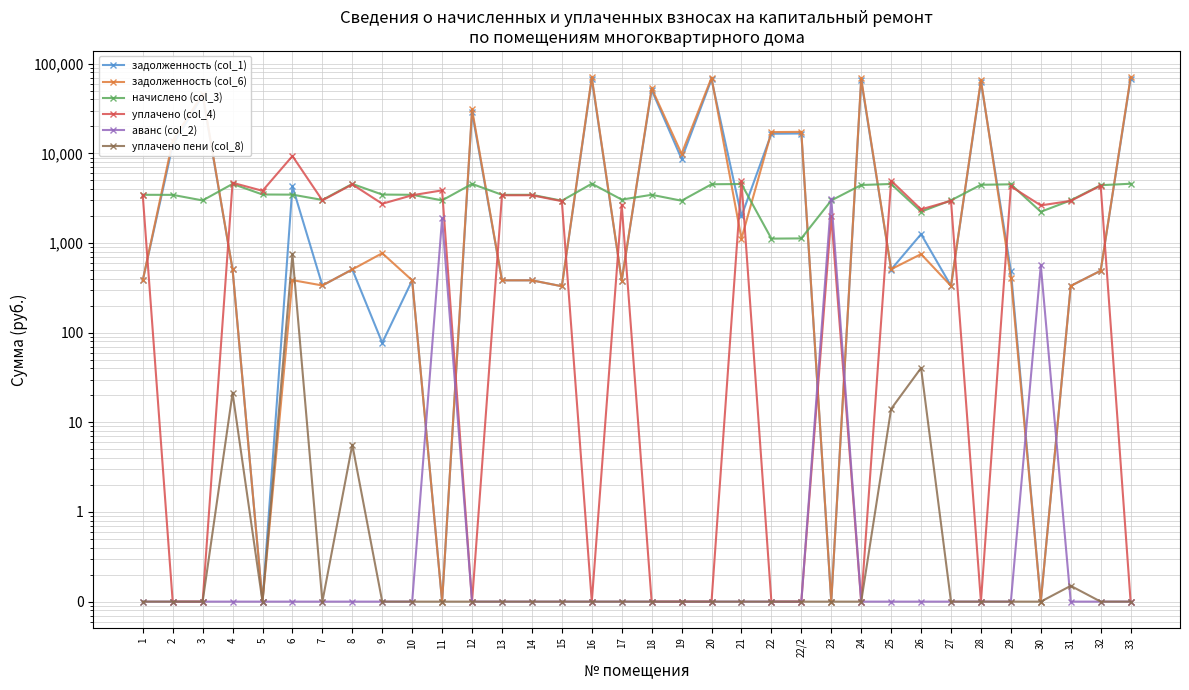

What are all the series names shown in the legend?

задолженность (col_1), задолженность (col_6), начислено (col_3), уплачено (col_4), аванс (col_2), уплачено пени (col_8)